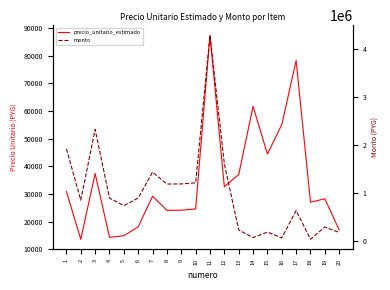

True or false: precio_unitario_estimado and monto intersect in this chart.

False